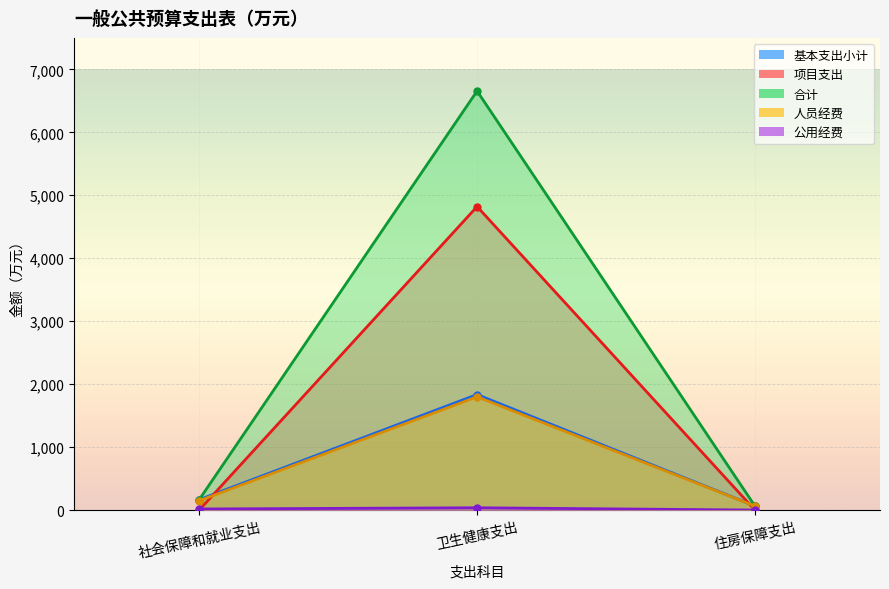

Rank the series by their maximum value, from highest to lowest.

合计, 项目支出, 基本支出小计, 人员经费, 公用经费